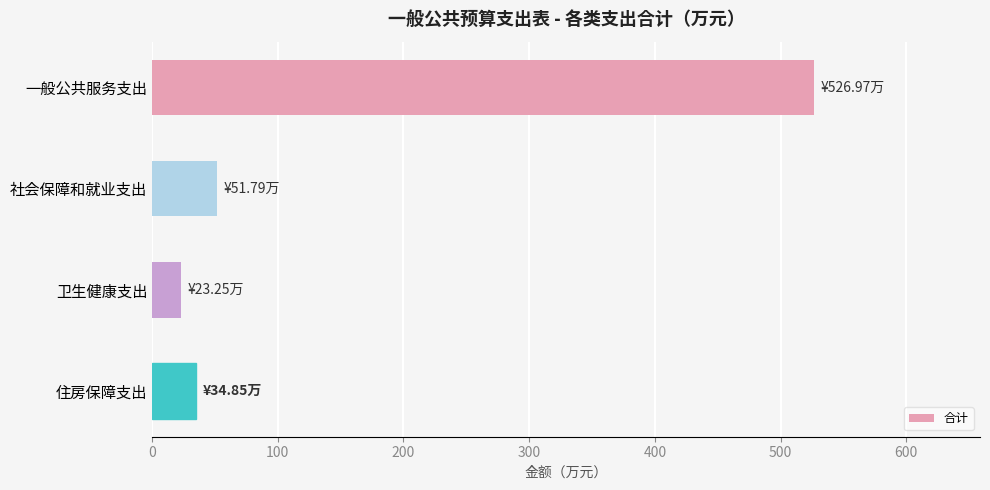

What is the difference between the maximum and minimum values?

503.7